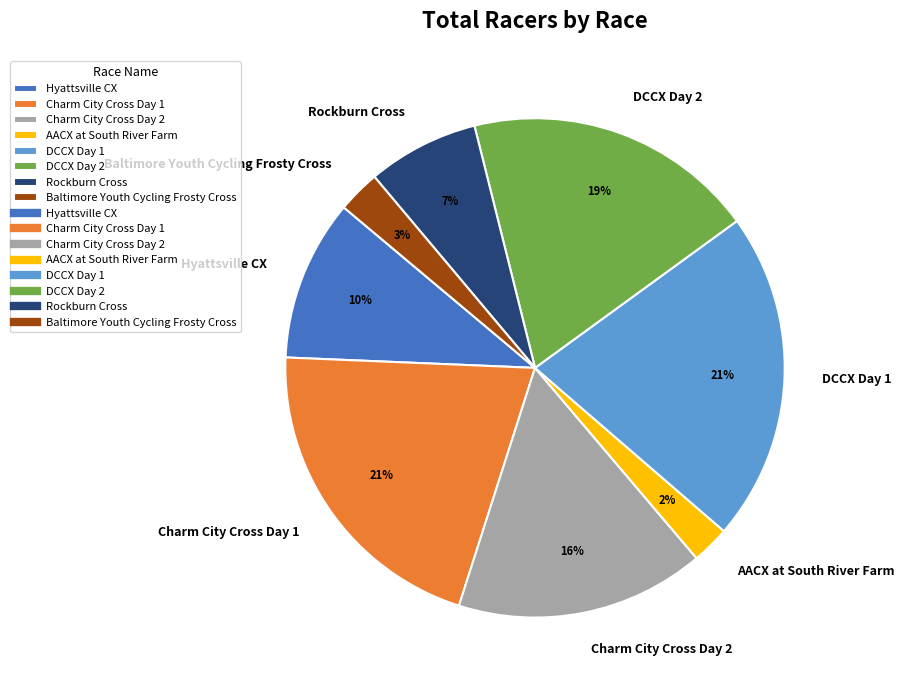

Is there any slice that represents more than half of the pie?

No